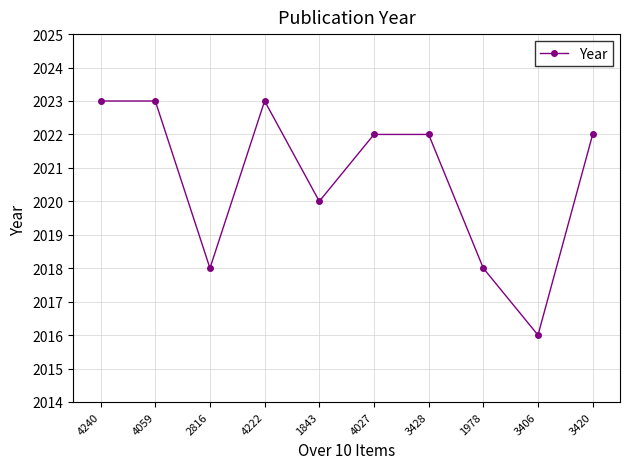

What is the average value?

2021